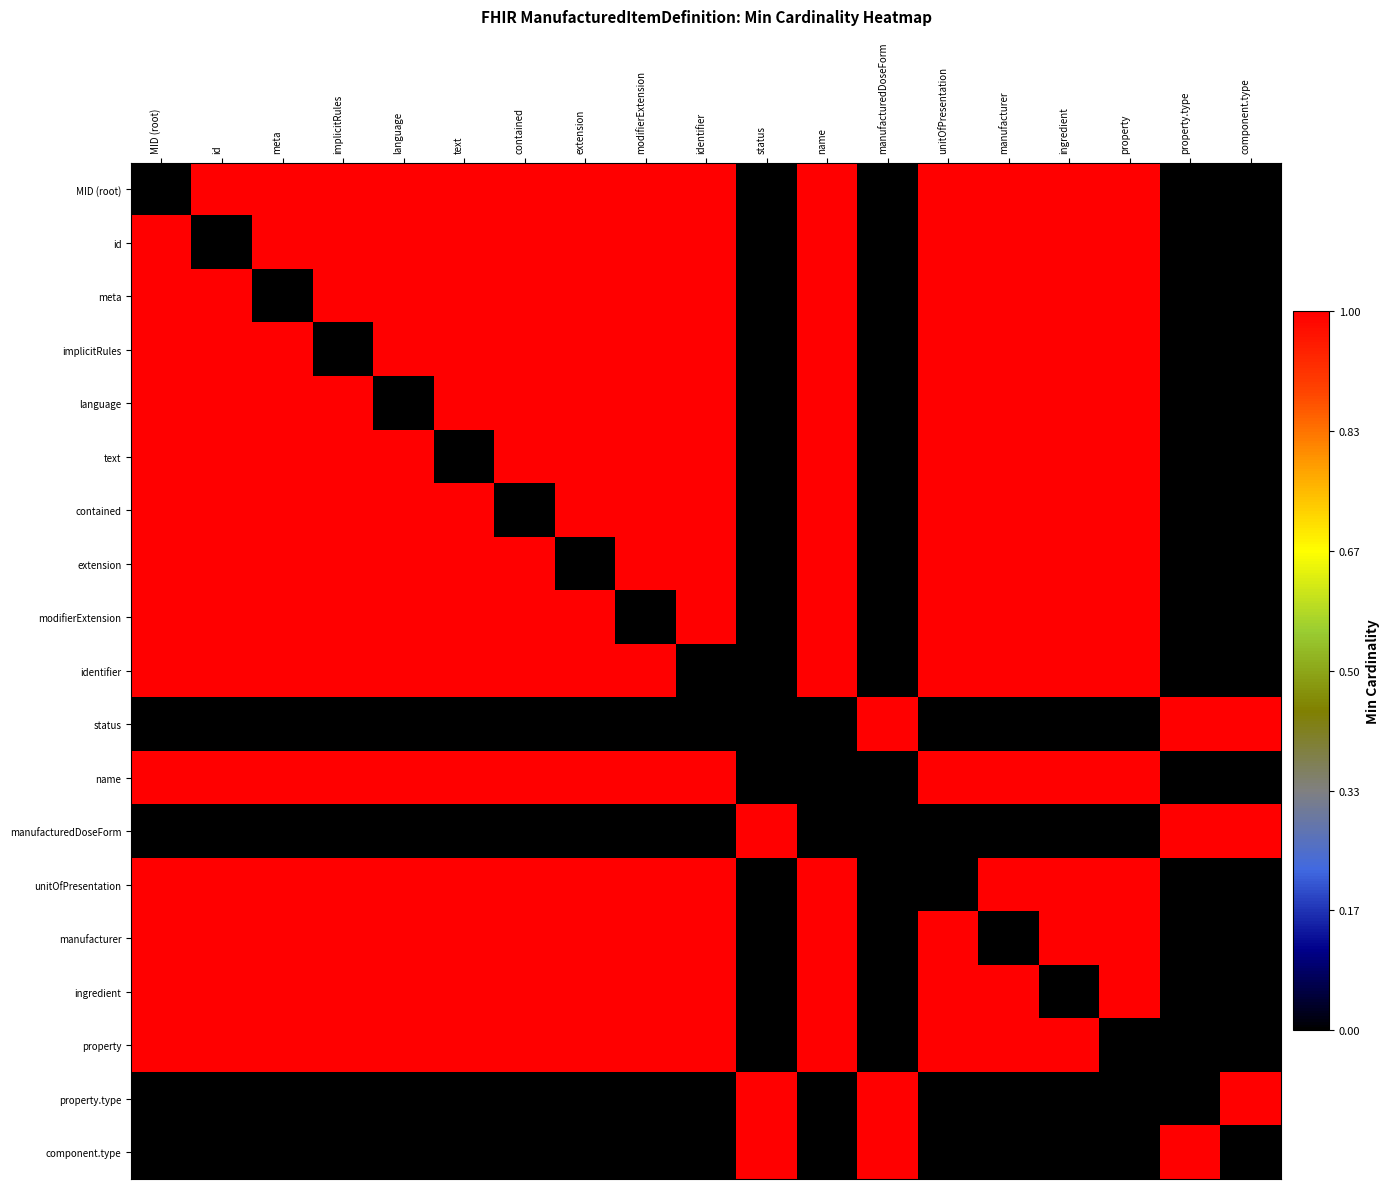

Which label corresponds to the largest value in the chart?

id